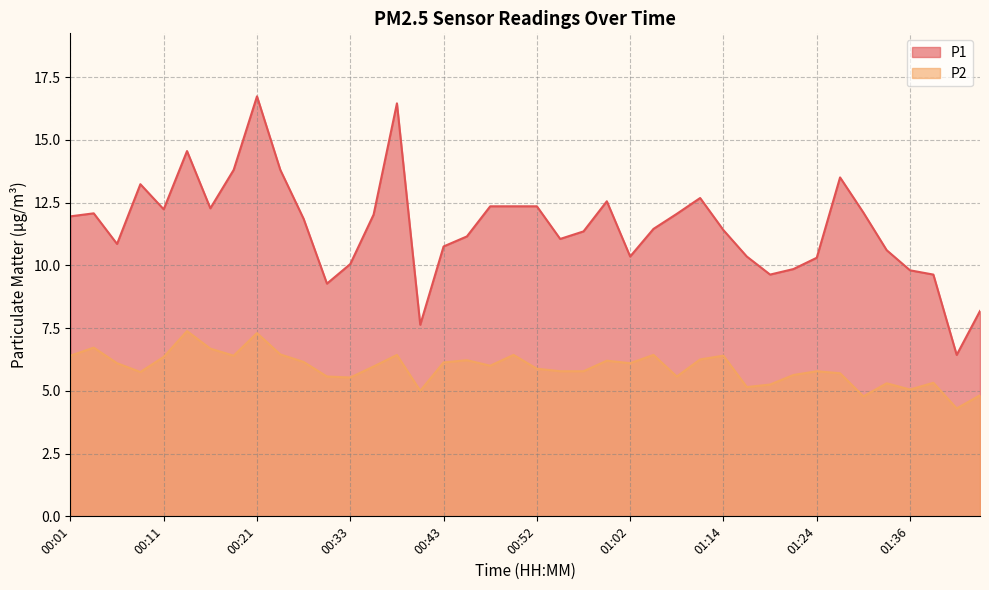

What is the spread (max minus min) of values at 01:46?

3.4